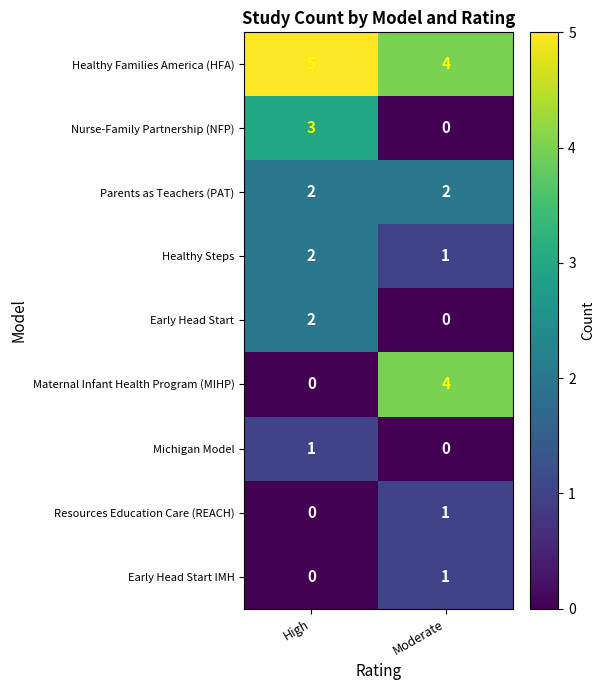

What is the spread (max minus min) of values at High?

5